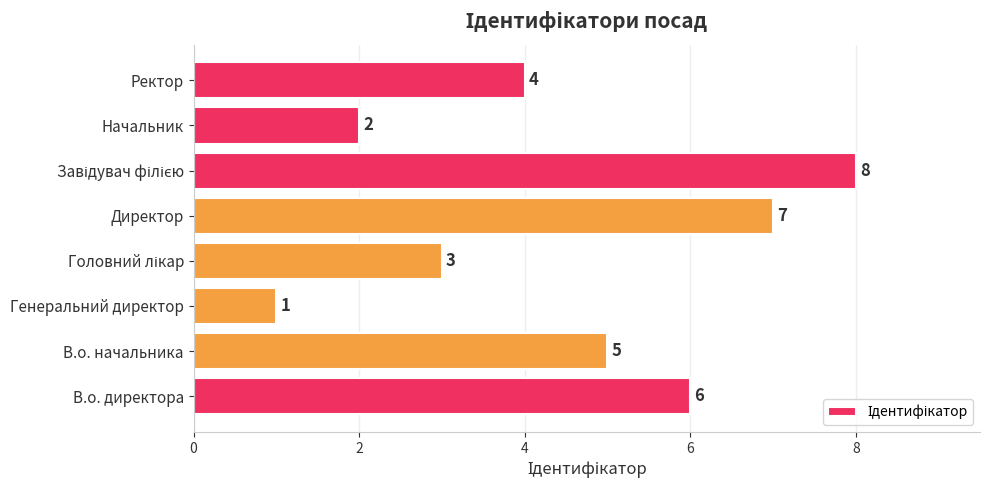

Count the number of data series in this chart.

1